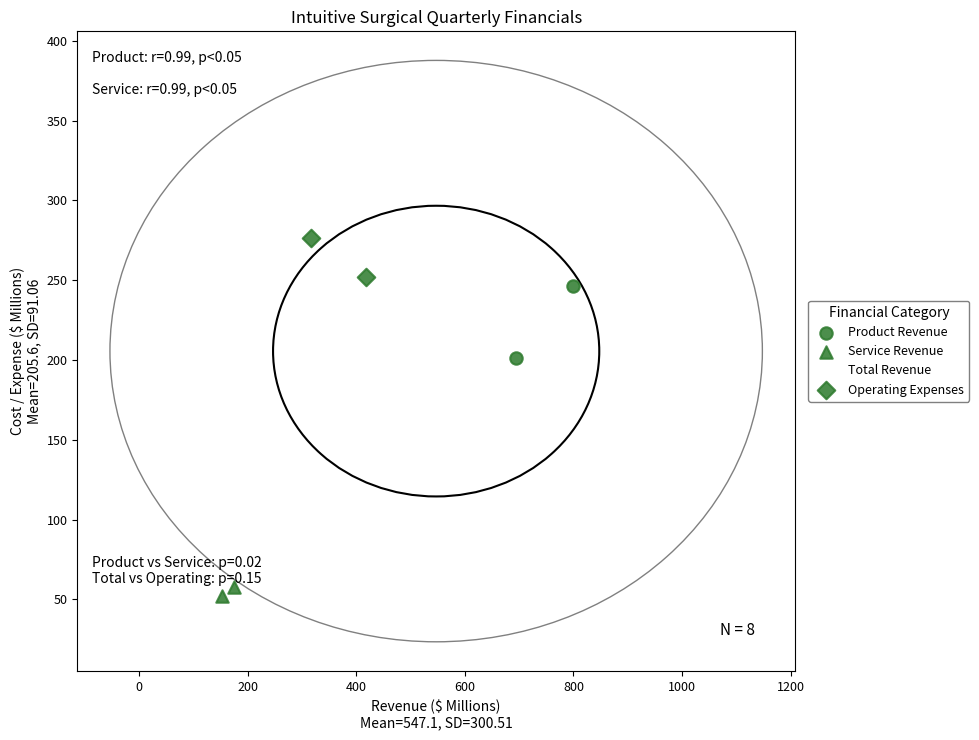

Which series reaches the maximum Y coordinate?

Total Revenue